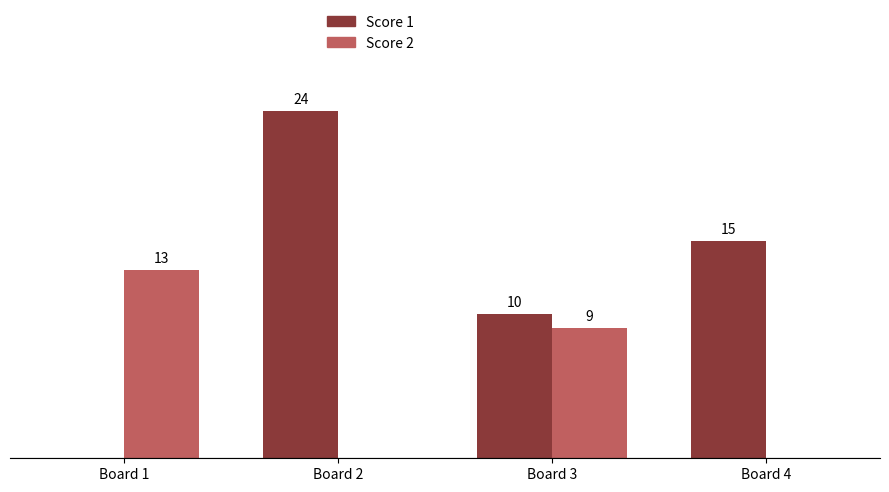

Between Board 3 and Board 4, which series saw the biggest shift?

Score 2